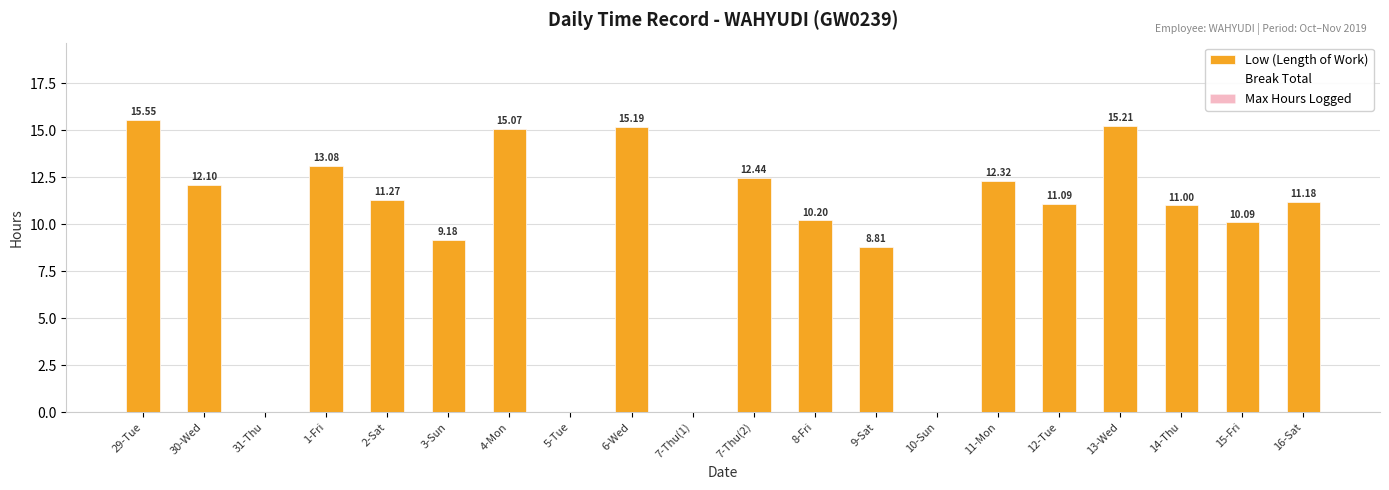

What is the value of the Max Hours Logged bar at the 16th from the left?

11.1